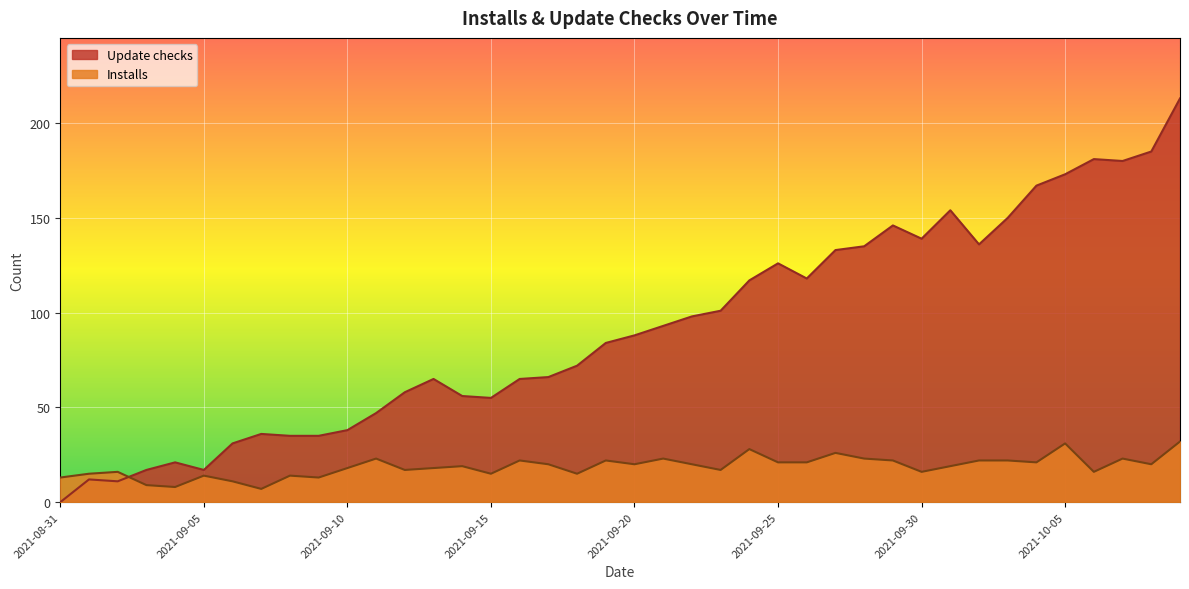

What is the sum of all Installs values?

752